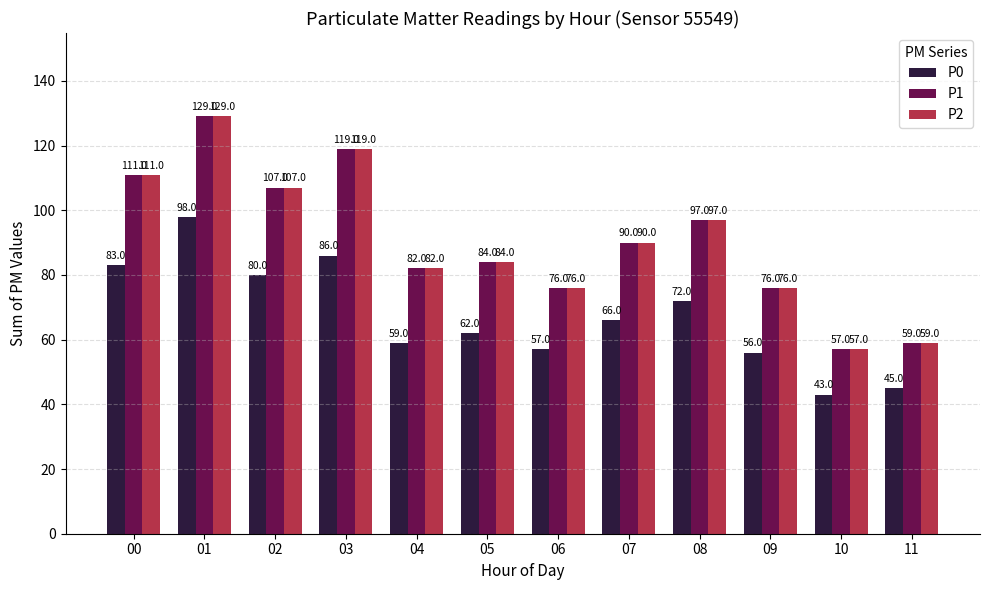

The value of P2 at 03 is 159. True or false?

False